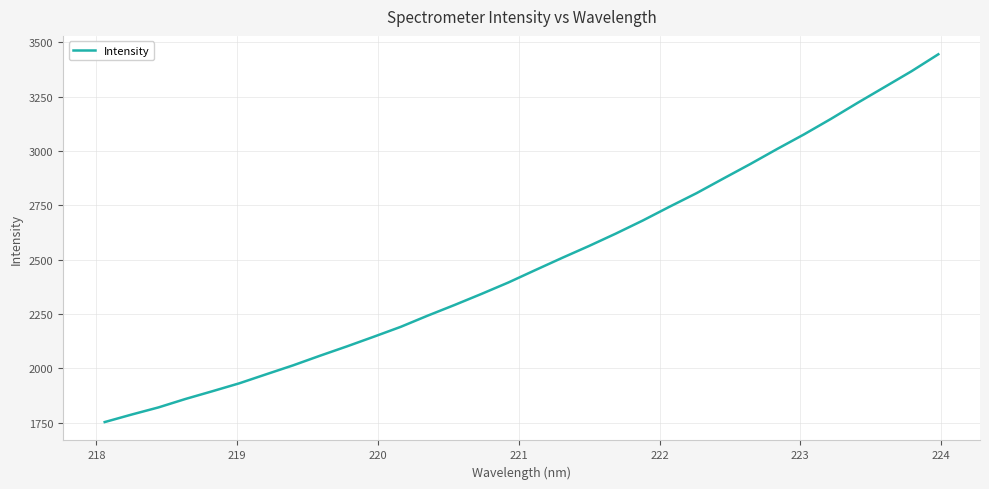

True or false: there are more than 0 points higher than both neighbors.

False